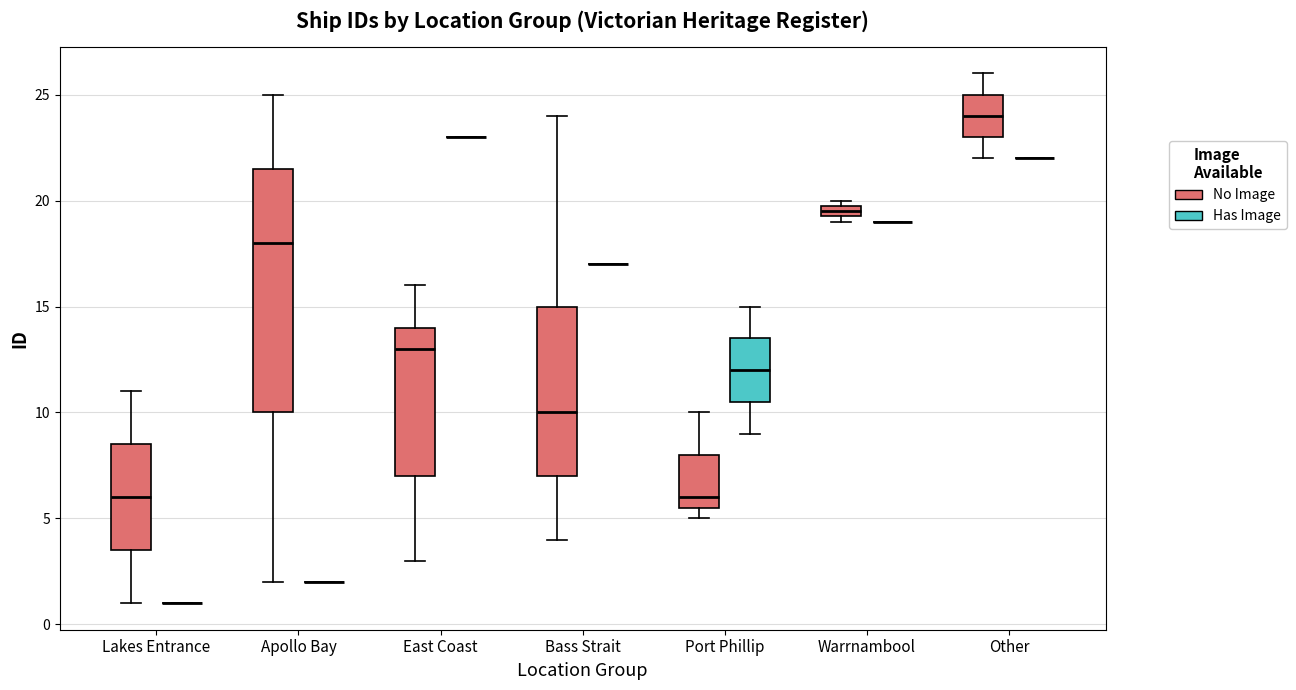

Comparing the boxes themselves (not the whiskers), which one is the tallest?

Apollo Bay (No Image)